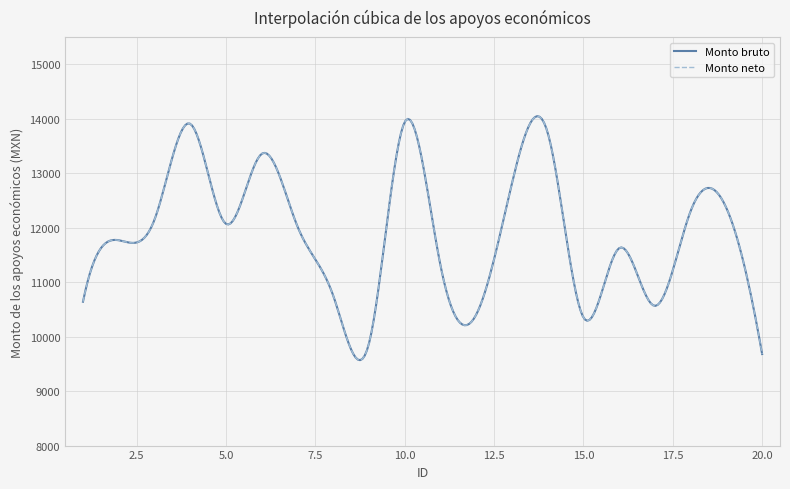

Which category has the highest value in the Monto bruto series?

10